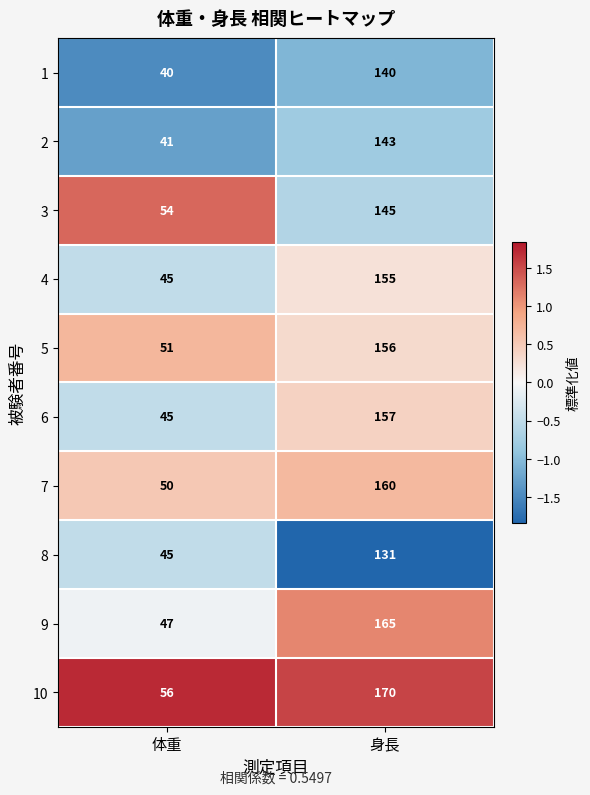

Which series has the largest total across all categories?

10